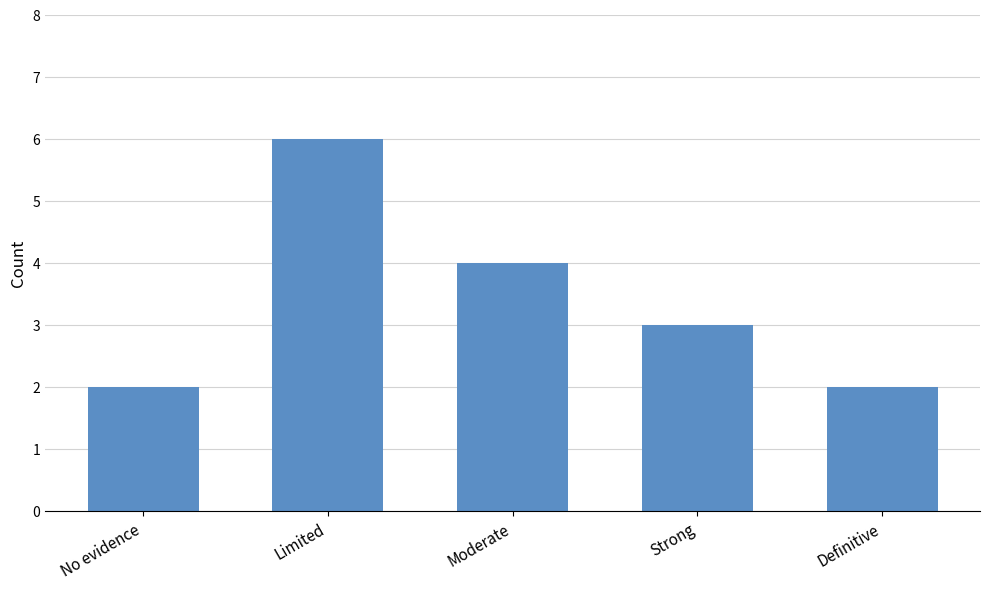

What position from the left is Strong?

4